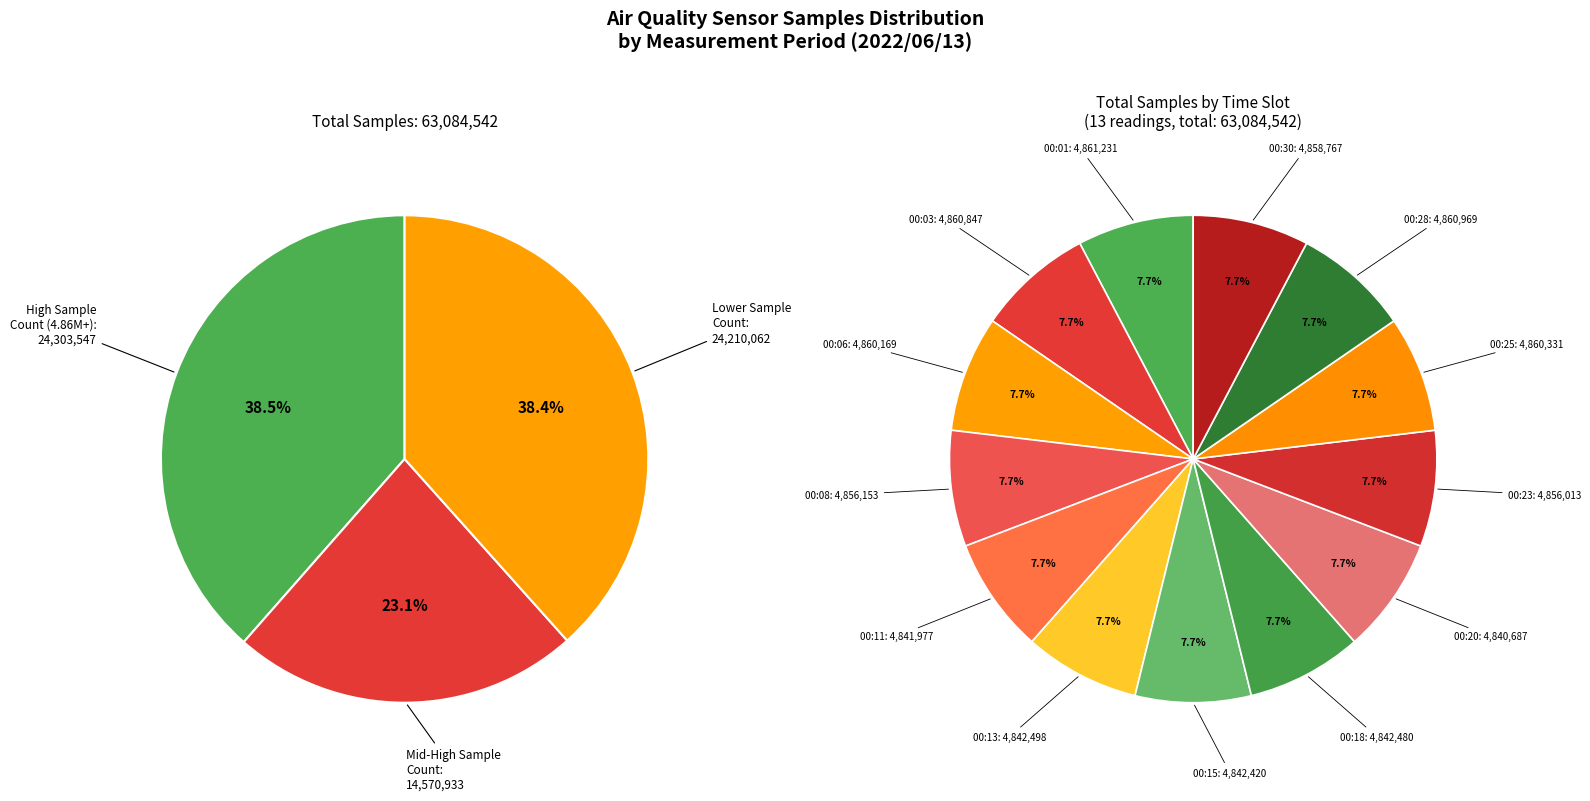

Rank the categories by value from lowest to highest.

00:20, 00:11, 00:15, 00:18, 00:13, 00:23, 00:08, 00:30, 00:06, 00:25, 00:03, 00:28, 00:01